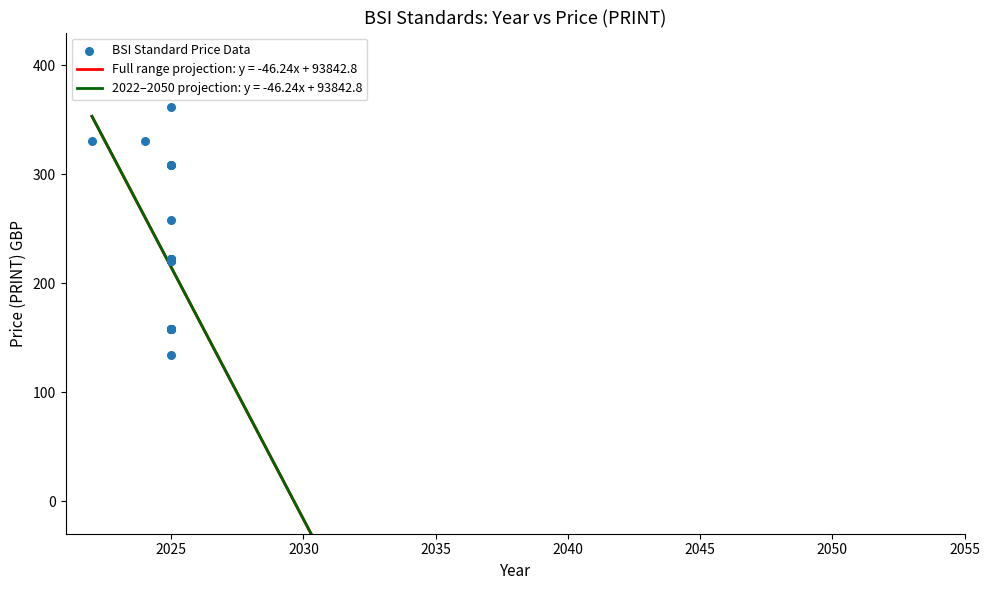

What Y value in the scatter plot is closest to 248?

258